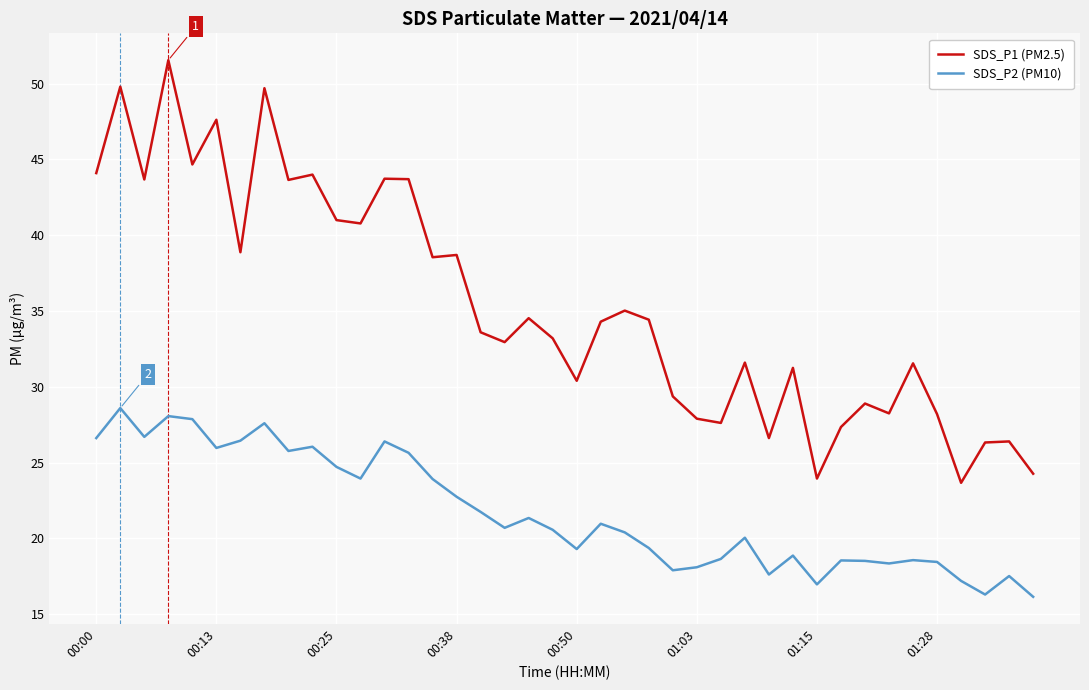

List the series in order of their overall mean, lowest first.

SDS_P2 (PM10), SDS_P1 (PM2.5)